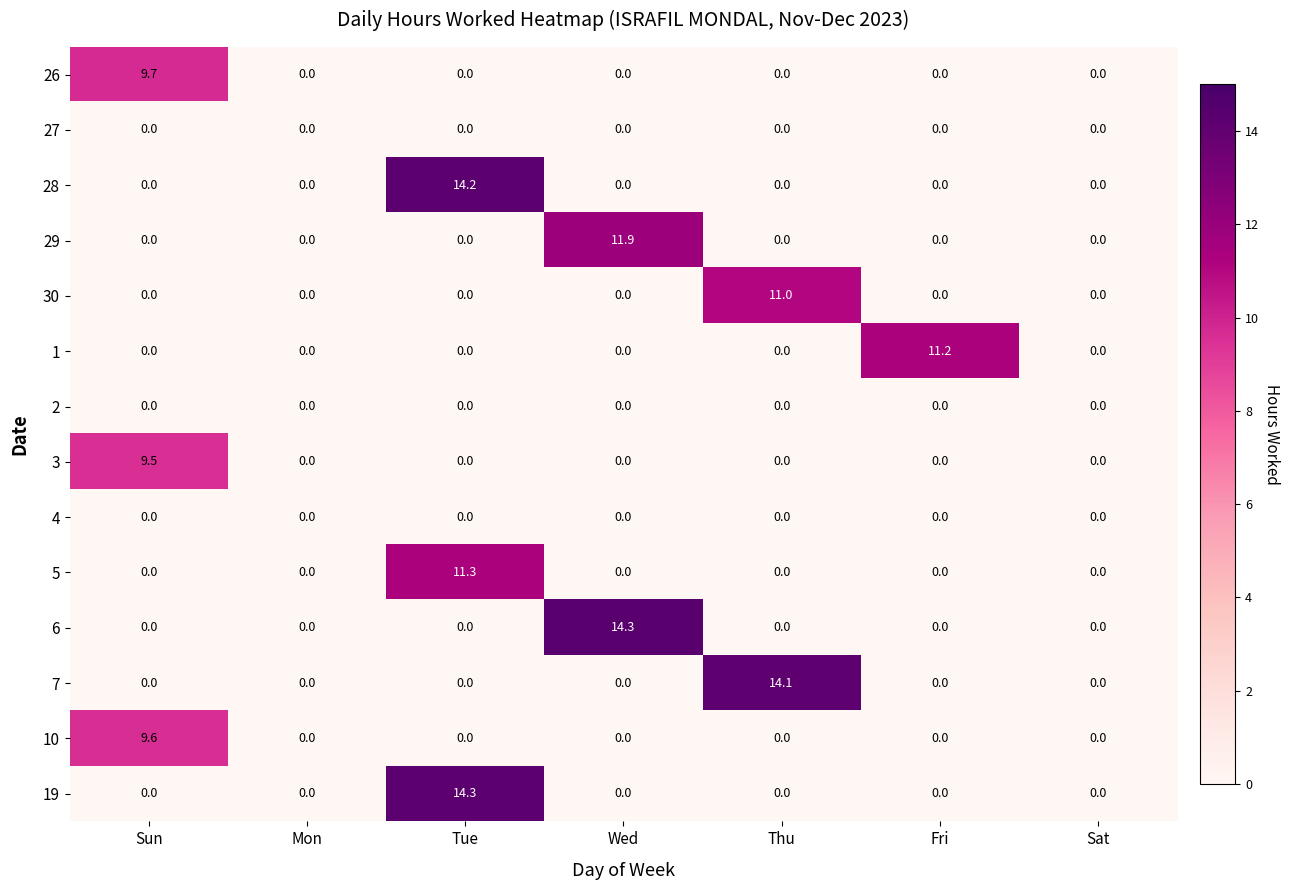

The value of 26 at Mon is 6.7. True or false?

False